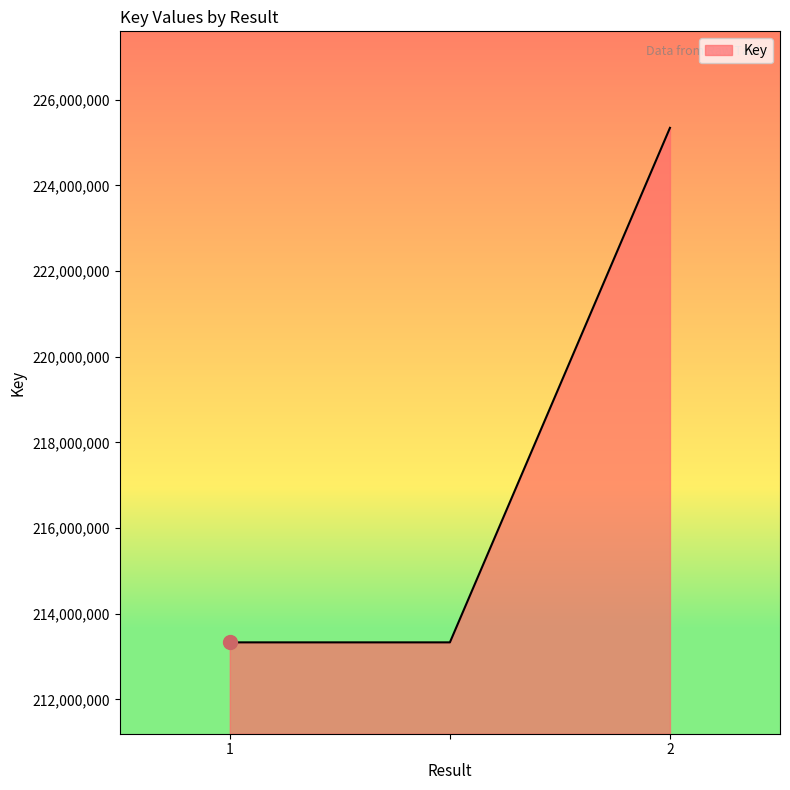

Reading right to left, what are all the values shown in this chart?

225344194	213329802	213329802